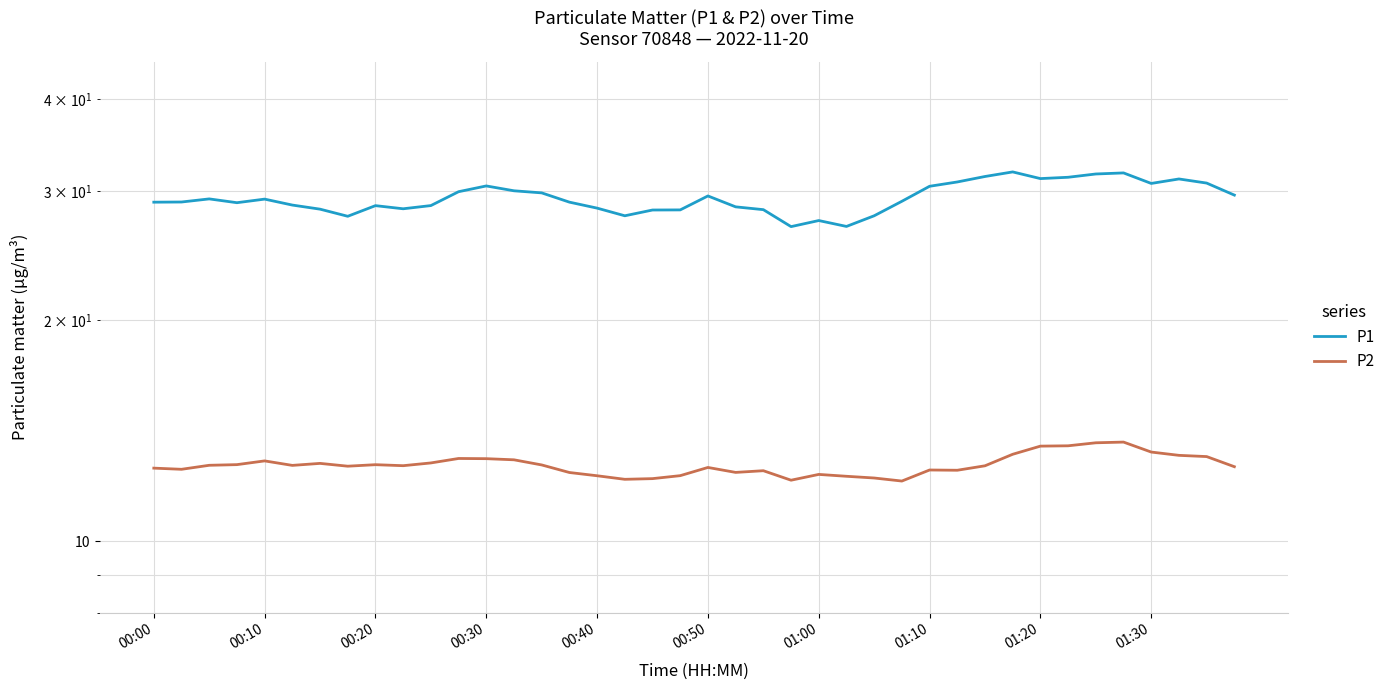

True or false: P1 and P2 intersect in this chart.

False